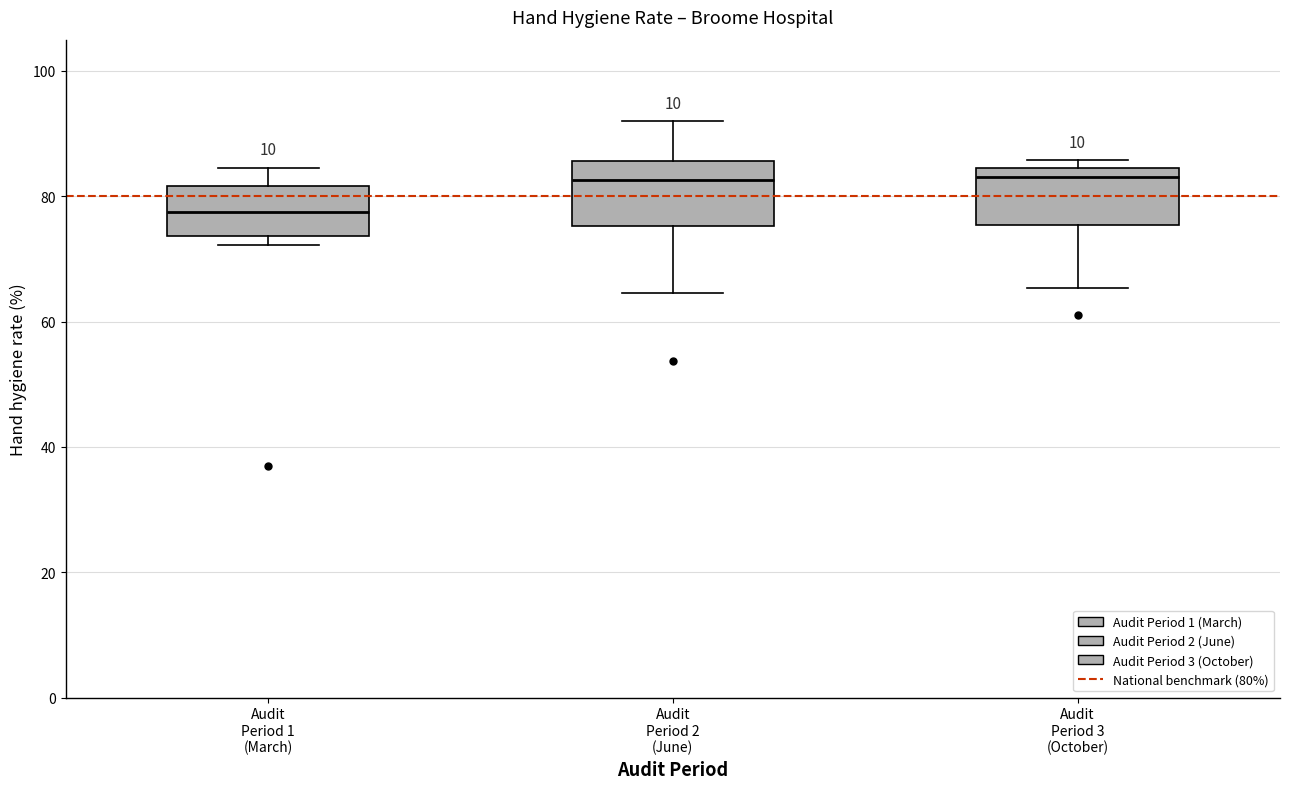

Reading left to right, read every box against the y-axis: the position of its median line, the range the box covers, and the ends of its whiskers. The values are not printed on the chart, so give them approximately, as read against the axis.

Audit Period 1 (March): median 78, box 74 to 82, whiskers 72 to 84
Audit Period 2 (June): median 82, box 76 to 86, whiskers 64 to 92
Audit Period 3 (October): median 84 (just below the box's upper edge), box 76 to 84, whiskers 66 to 86